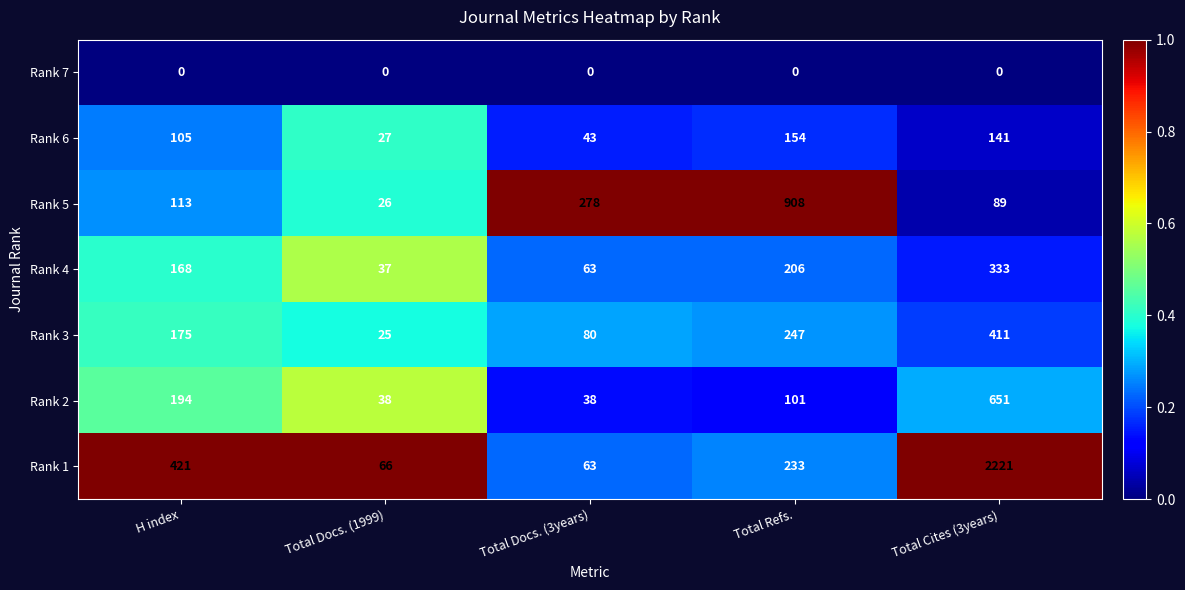

Which label corresponds to the largest value in the chart?

Total Cites (3years)